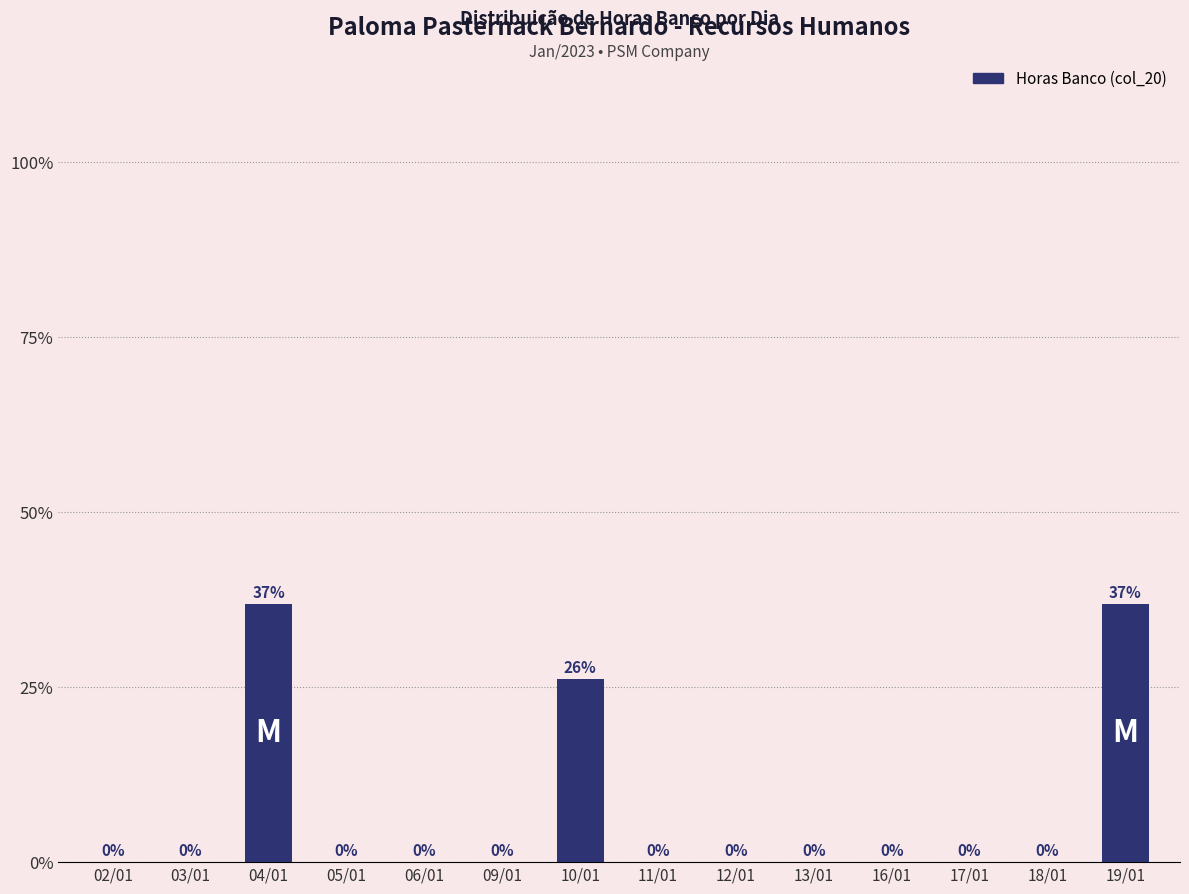

What is the average value?

0.1